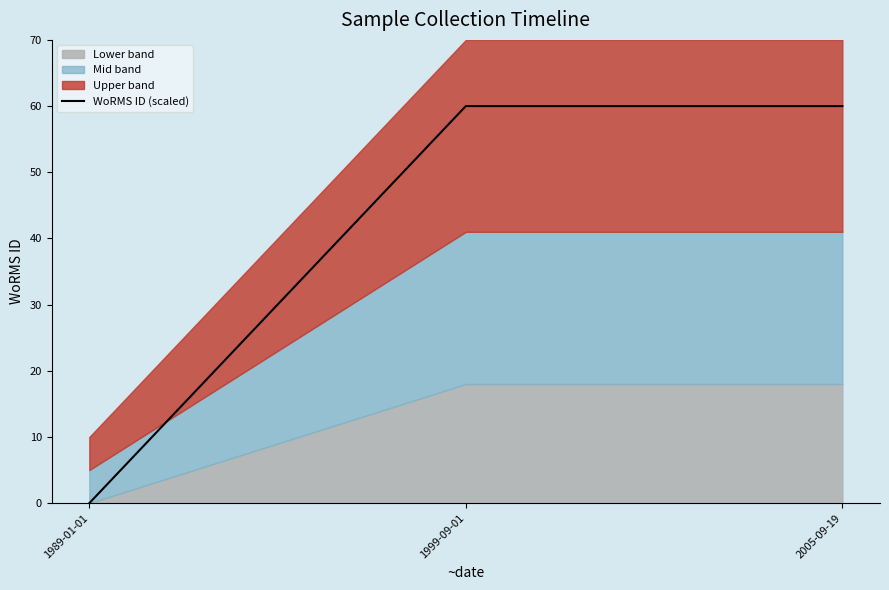

Reading right to left, list all the values displayed in this chart.

60.0	60.0	0.0